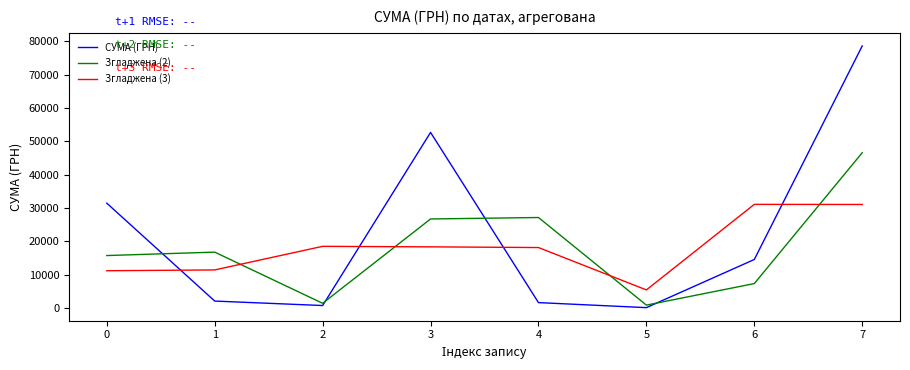

Where do Згладжена (2) and СУМА (ГРН) first cross each other?

0 and 1